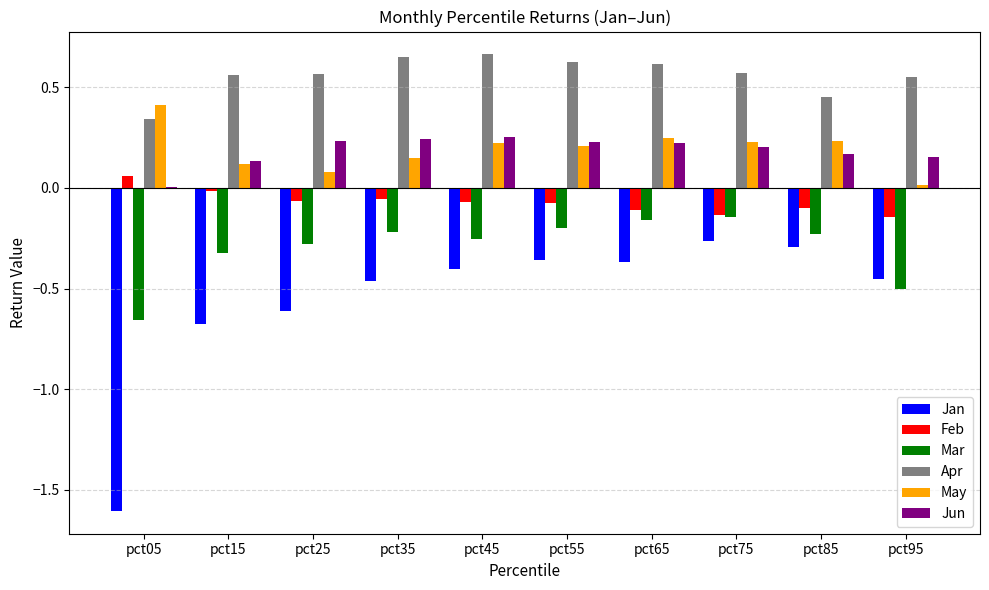

How many data points does each series have?

10